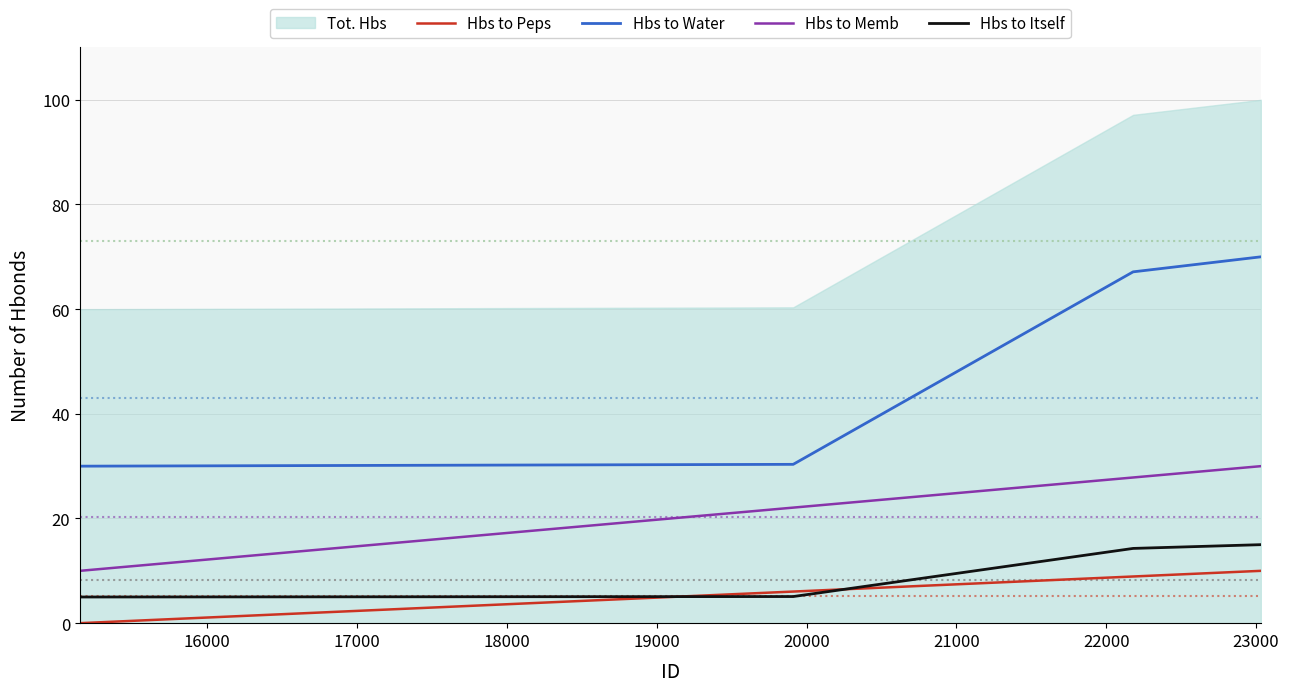

True or false: Hbs to Water and Hbs to Peps cross at least once.

False